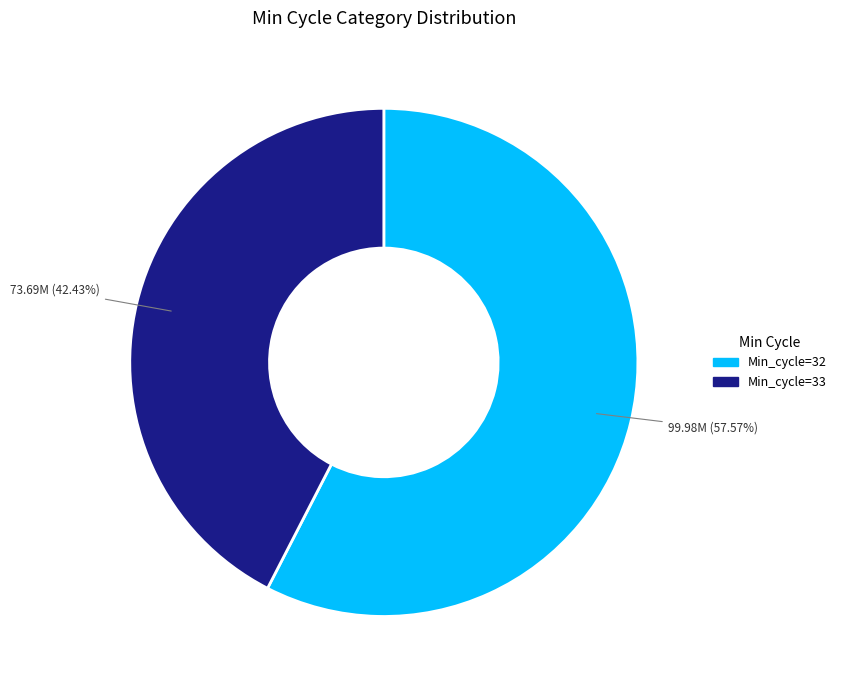

Does any single category account for the majority?

Yes